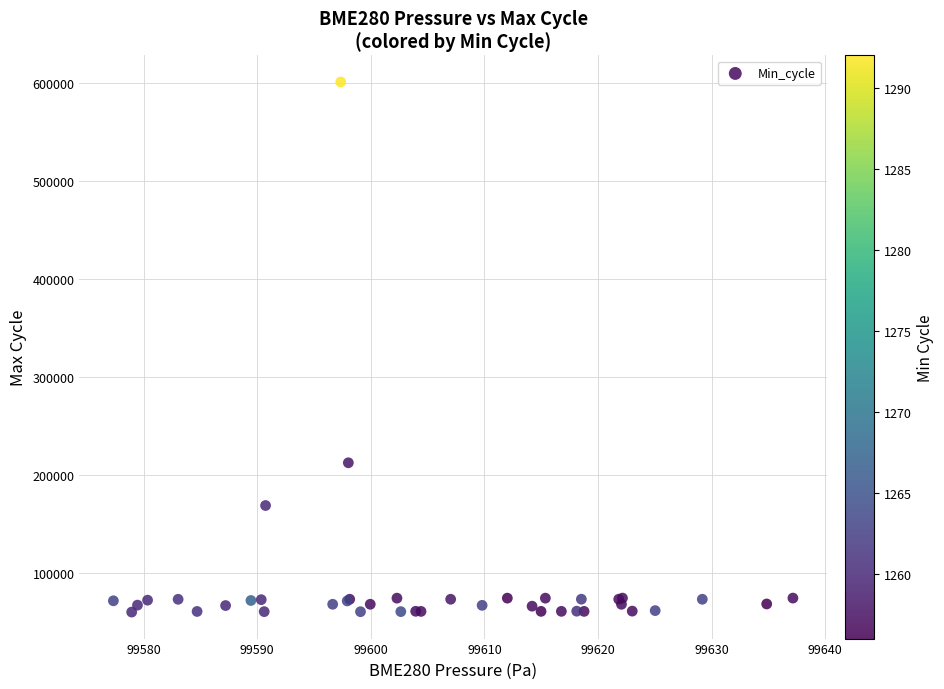

What Y value in the scatter plot is closest to 330263?

212069